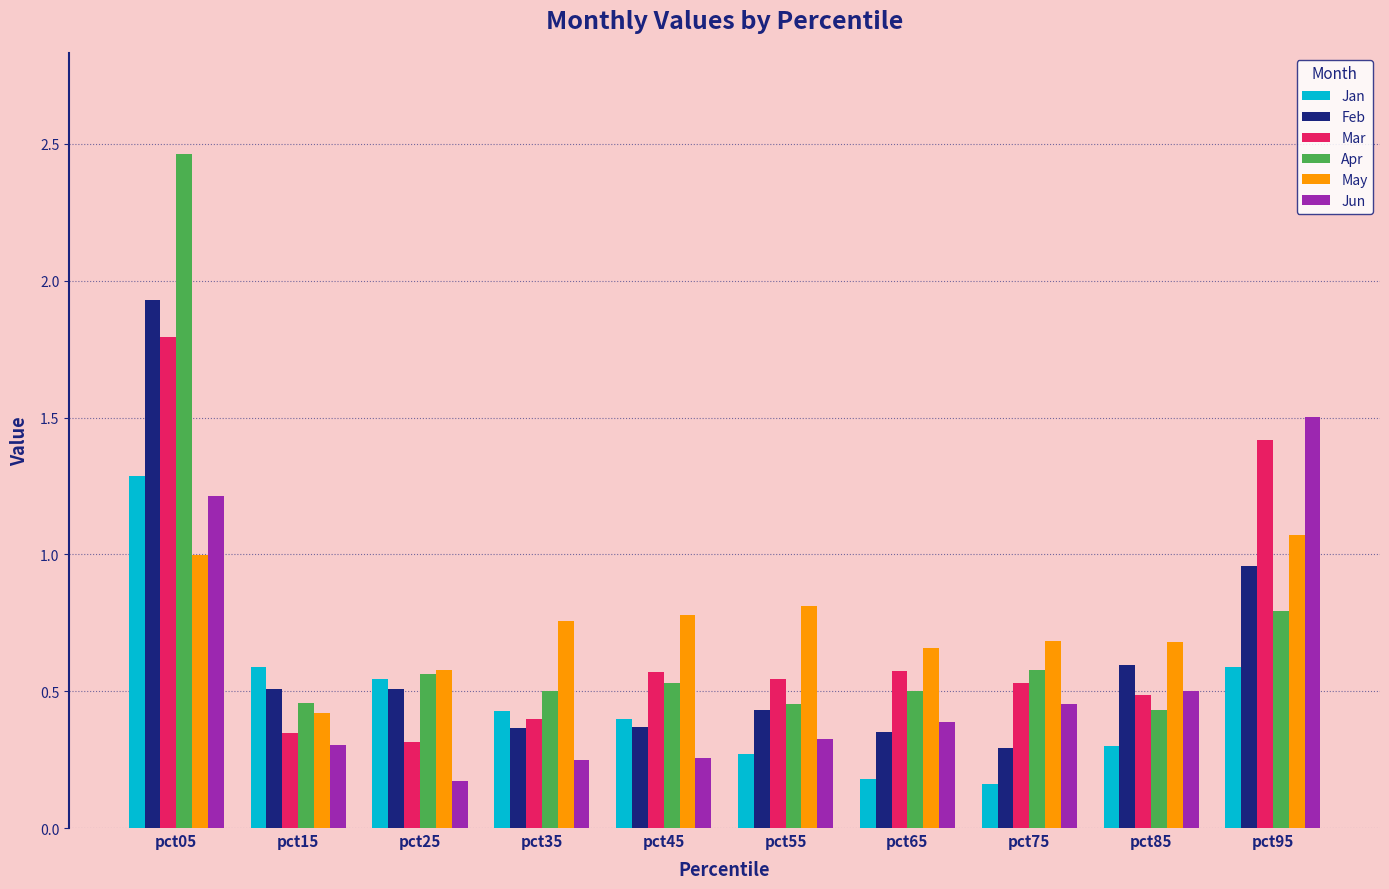

What are all the series names shown in the legend?

Jan, Feb, Mar, Apr, May, Jun